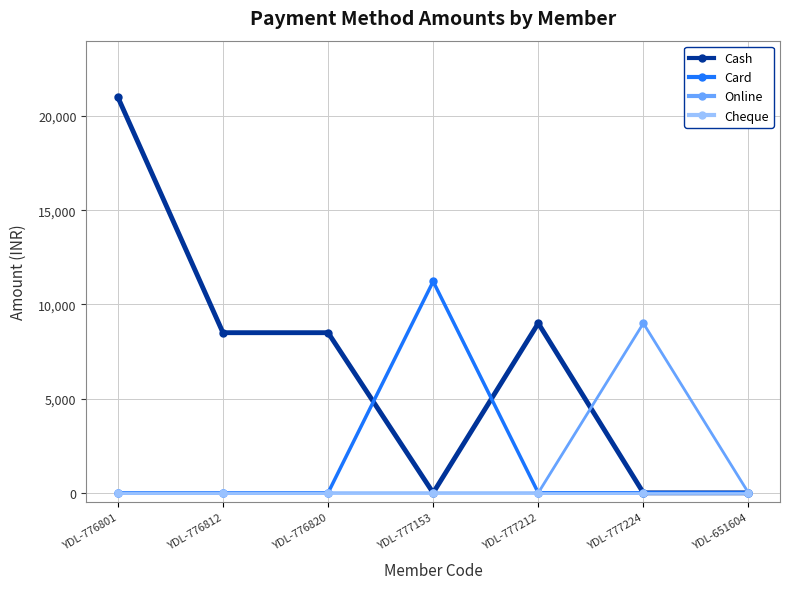

Rank the series by their maximum value, from highest to lowest.

Cash, Card, Online, Cheque